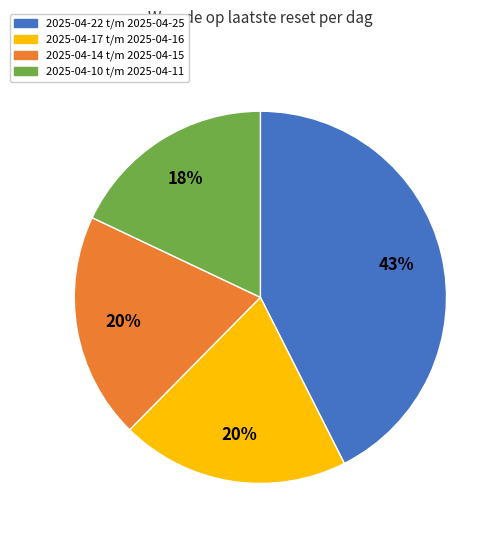

Count the number of slices in the pie.

4